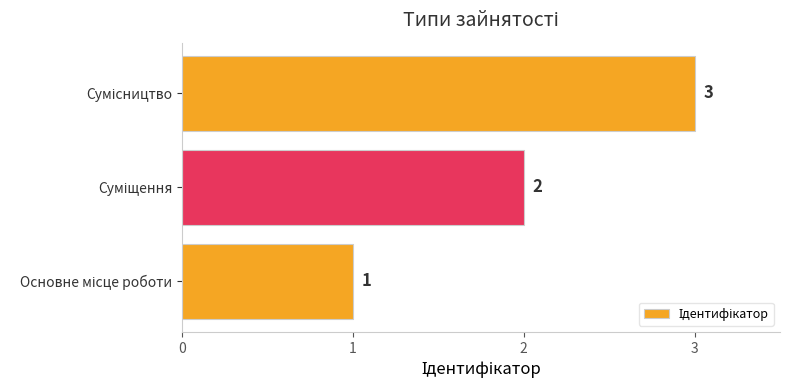

What is the sum of all values?

6